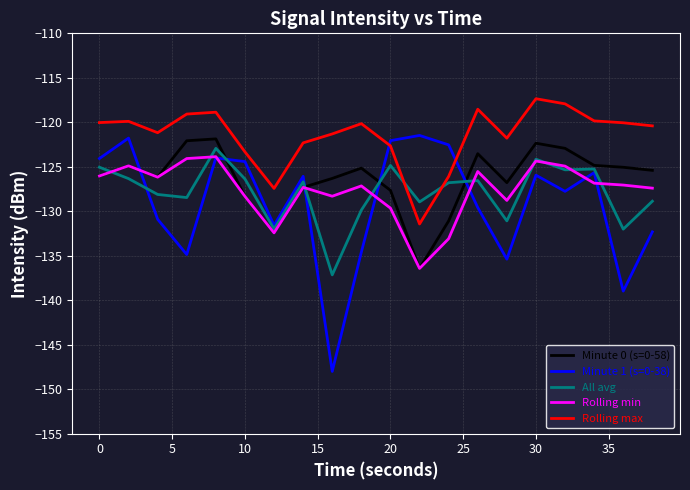

True or false: Rolling max and Minute 0 (s=0-58) intersect in this chart.

False